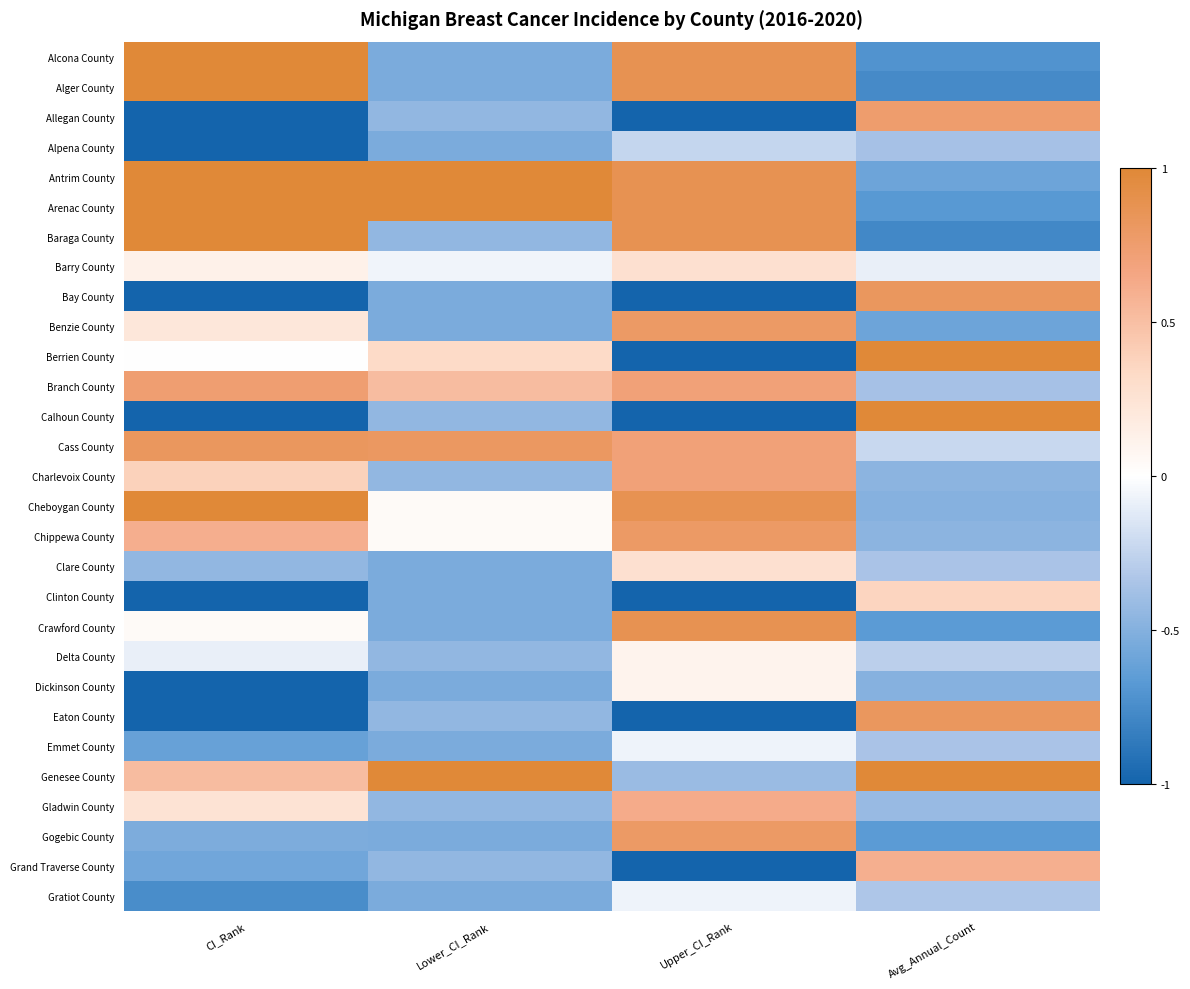

At which category is the sum across all series the highest?

Upper_CI_Rank